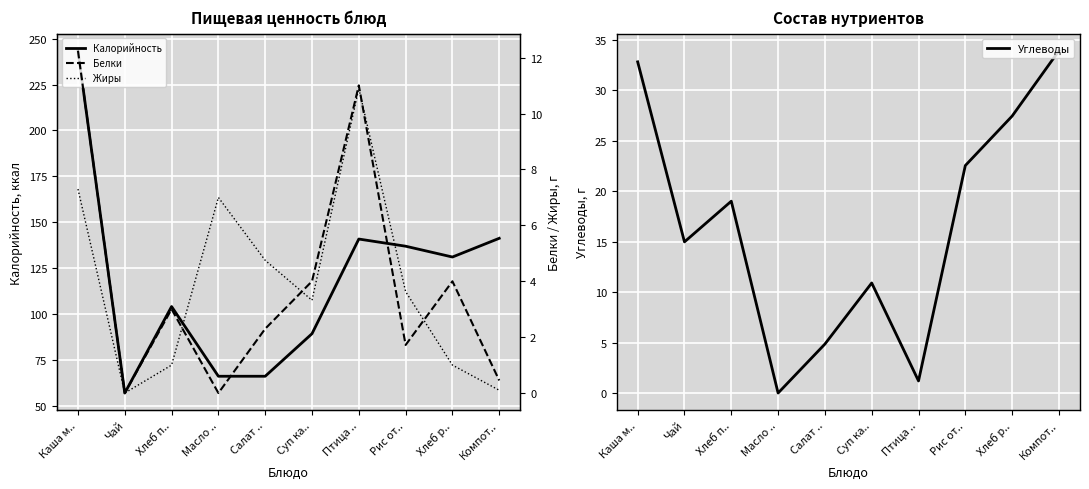

At how many categories does at least one series exceed 134?

4